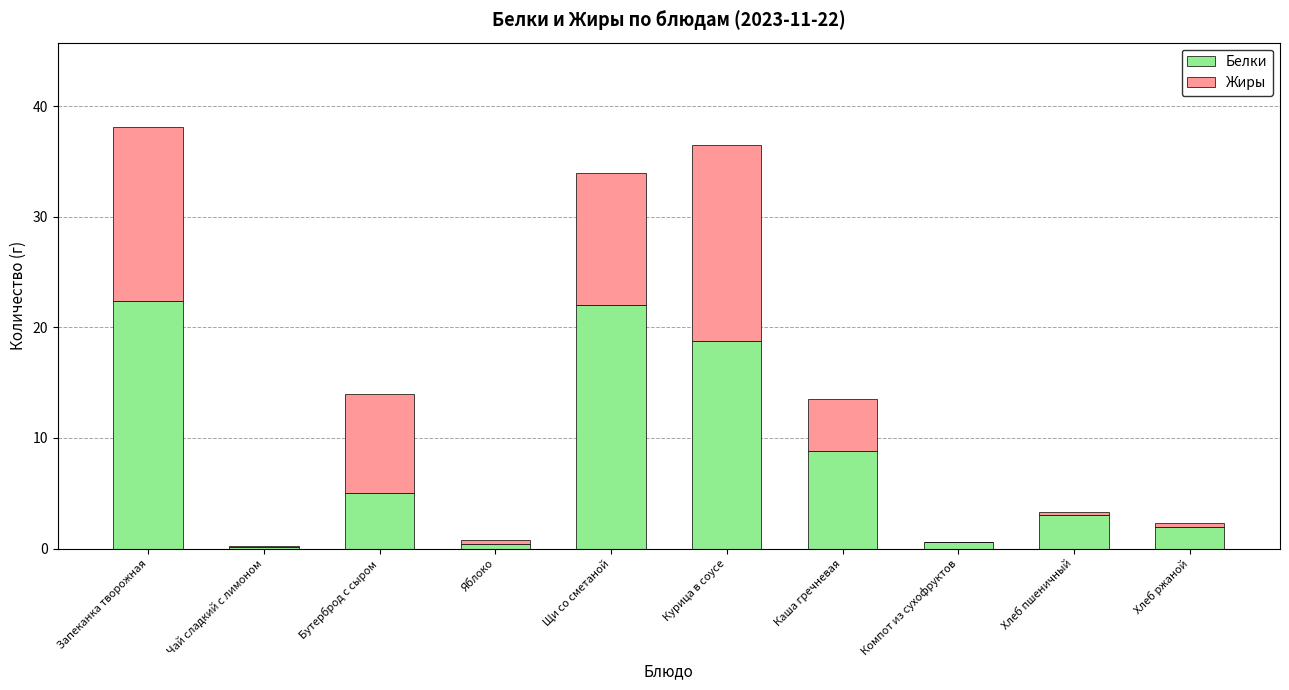

What is the sum of the Белки values at Каша гречневая and Бутерброд с сыром?

13.8